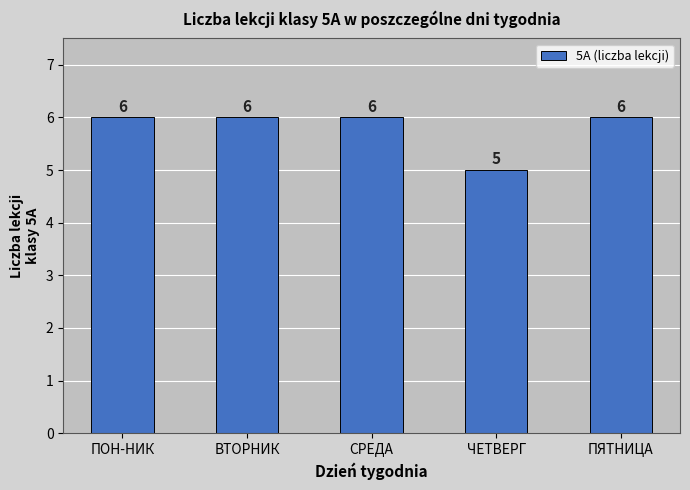

What is the label of the 4th bar from the left?

ЧЕТВЕРГ